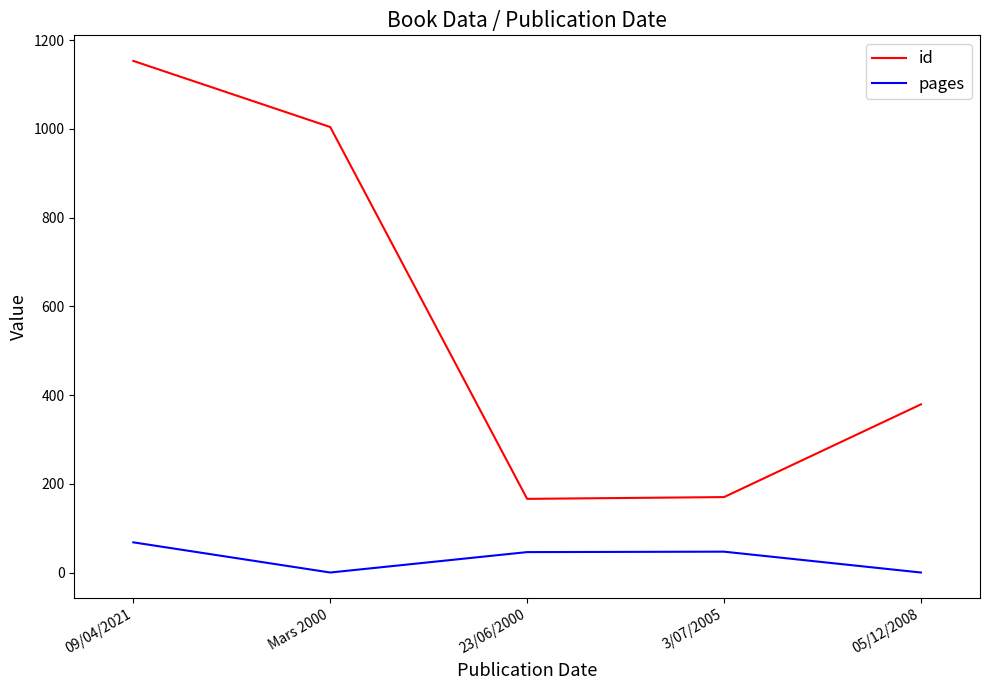

True or false: id has a value of 379 at 05/12/2008.

True